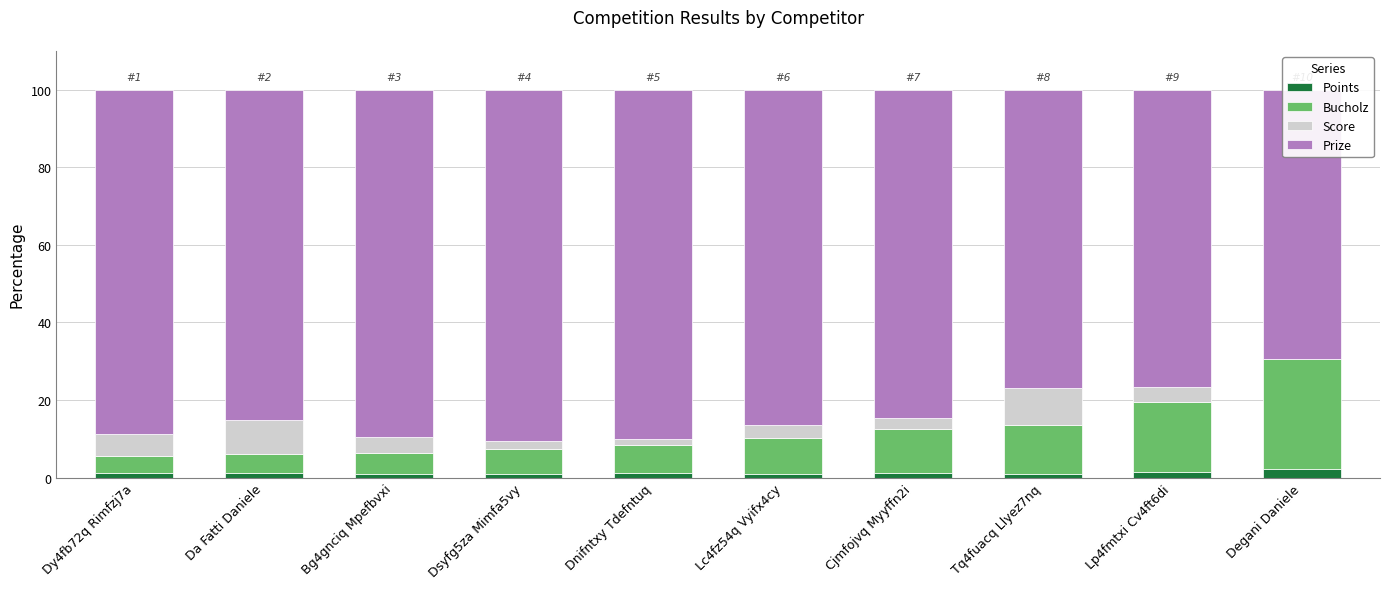

List the labels in order of Points value, largest first.

Degani Daniele, Lp4fmtxi Cv4ft6di, Dy4fb72q Rimfzj7a, Da Fatti Daniele, Cjmfojvq Myyffn2i, Dnifntxy Tdefntuq, Tq4fuacq Llyez7nq, Bg4gnciq Mpefbvxi, Dsyfg5za Mimfa5vy, Lc4fz54q Vyifx4cy